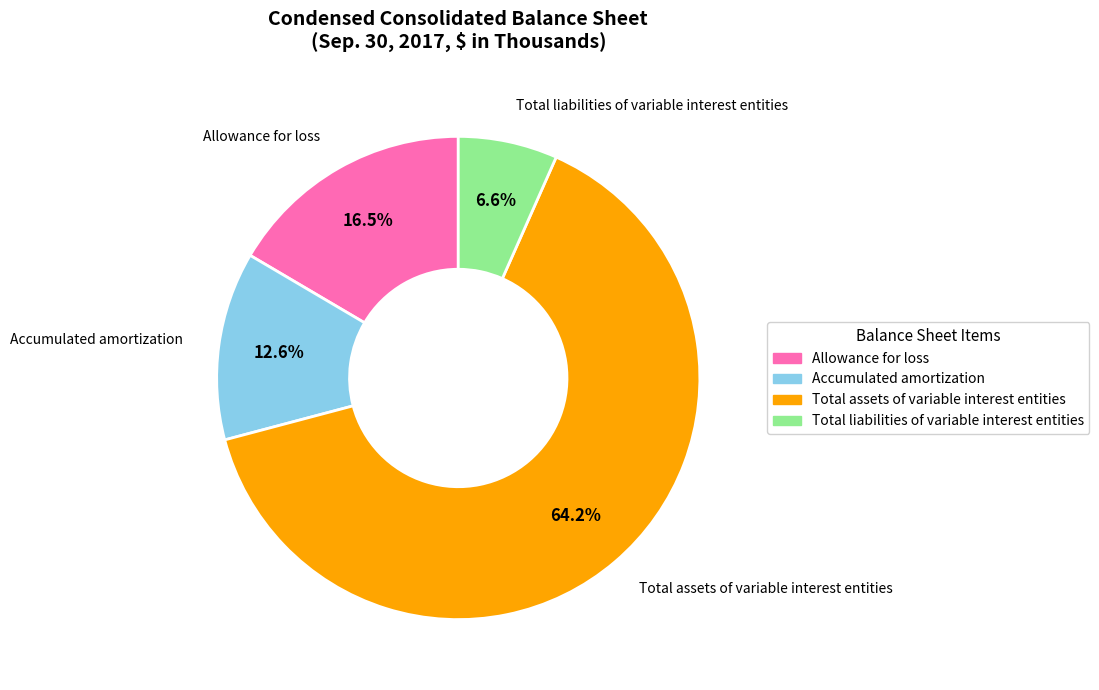

True or false: Total liabilities of variable interest entities accounts for 1% of the total.

False